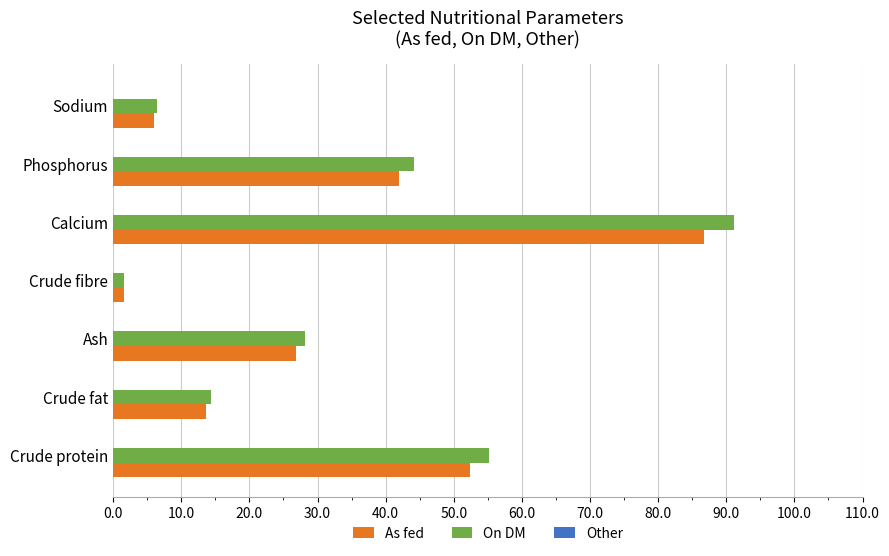

True or false: As fed has a value of 18.6 at Crude fat.

False